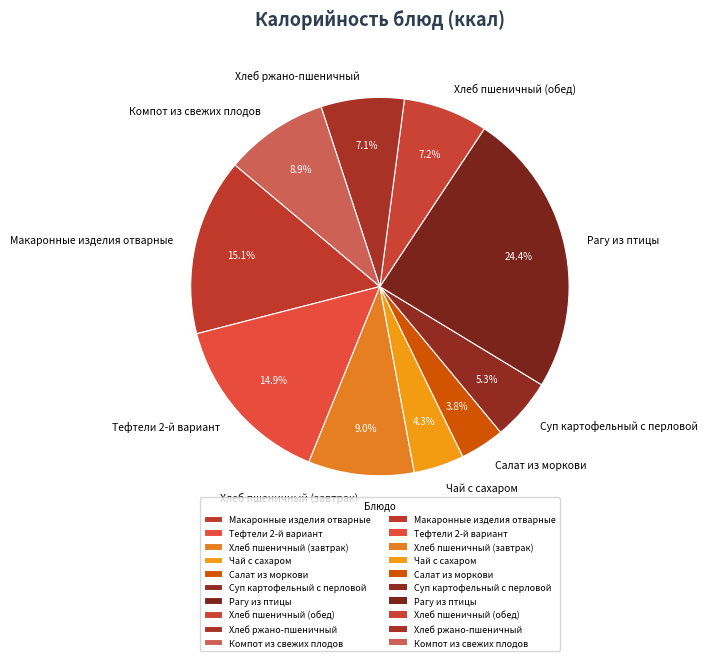

Is there any slice that represents more than half of the pie?

No